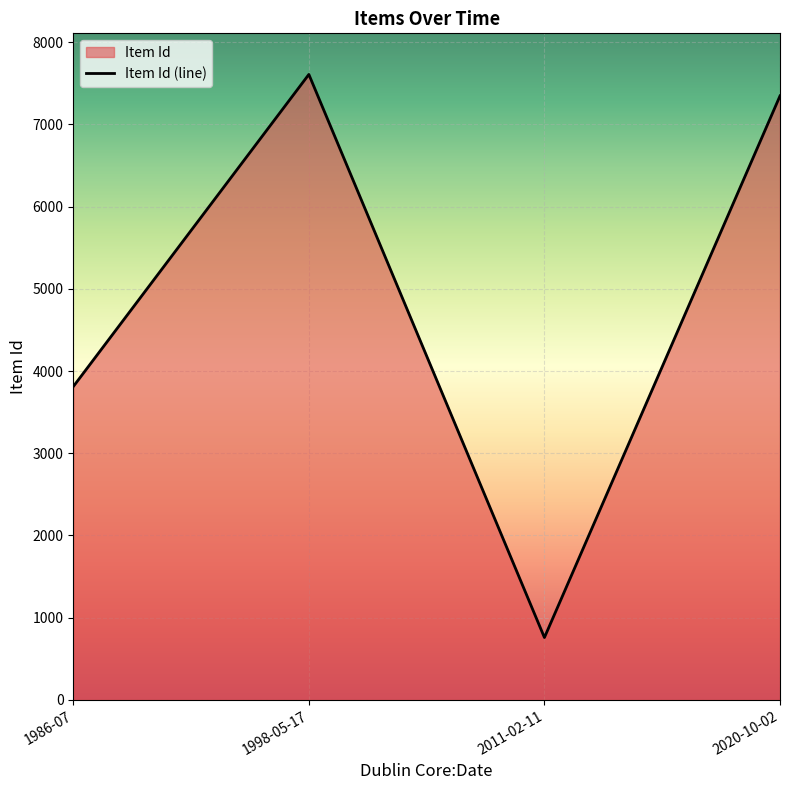

What is the average value?

4881